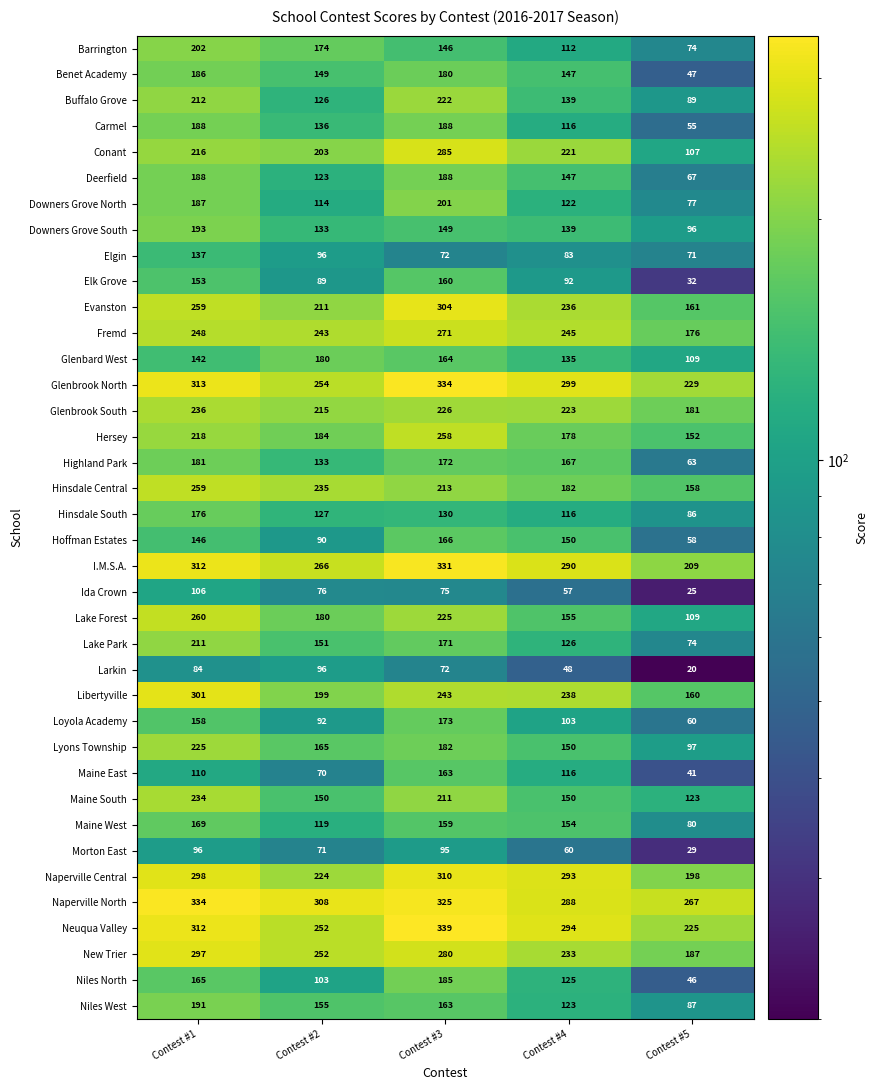

True or false: Elk Grove has a value of 149 at Contest #2.

False